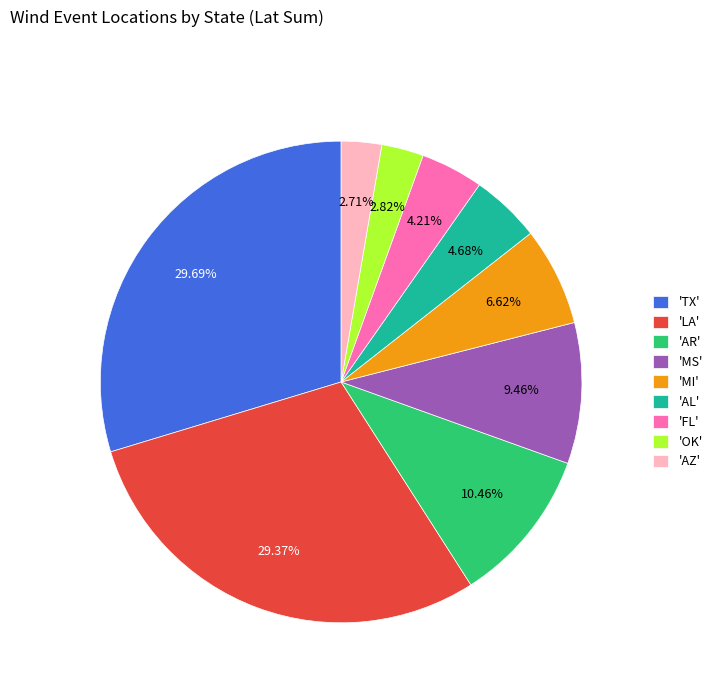

Combined, do 'AR' and 'OK' account for over 50%?

No